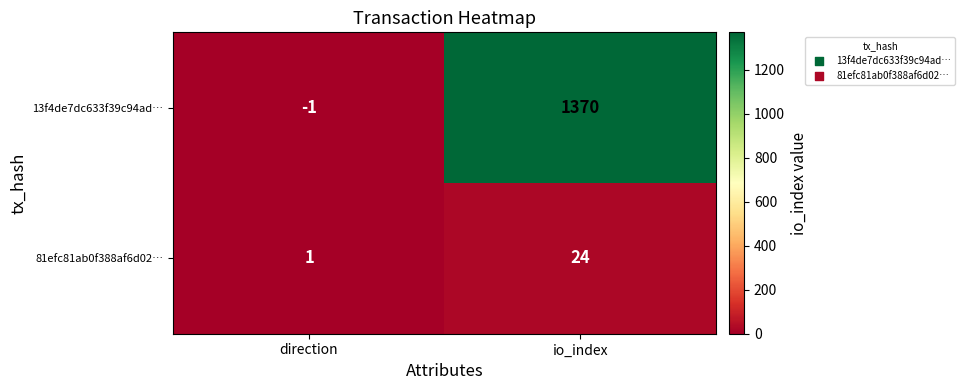

Which series has the largest range (max minus min)?

13f4de7dc633f39c94ad…